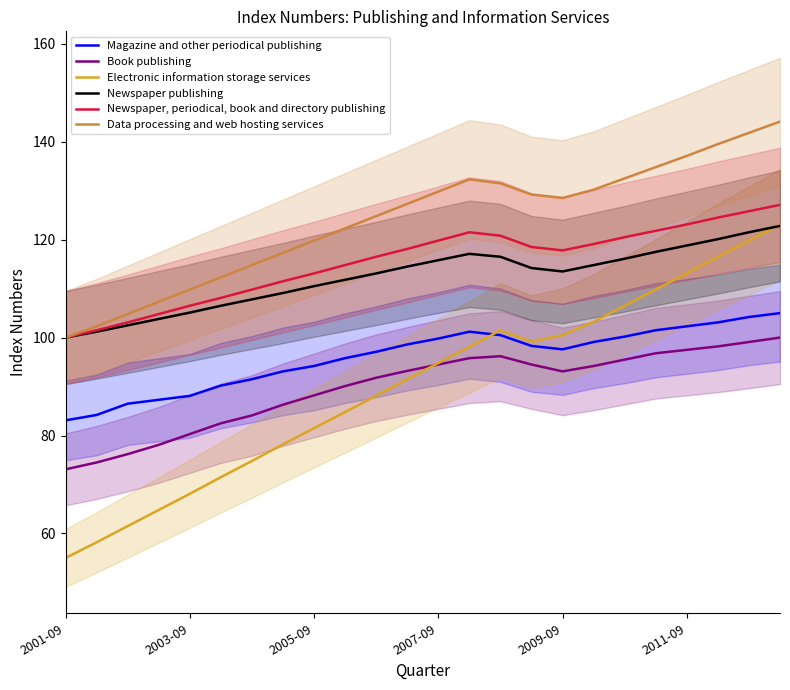

Which series has the widest spread of values?

Electronic information storage services